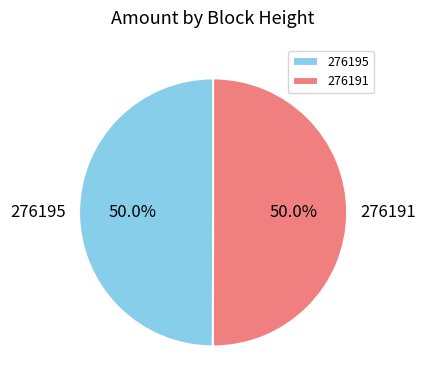

Is the sum of 276195 and 276191 greater than half?

Yes